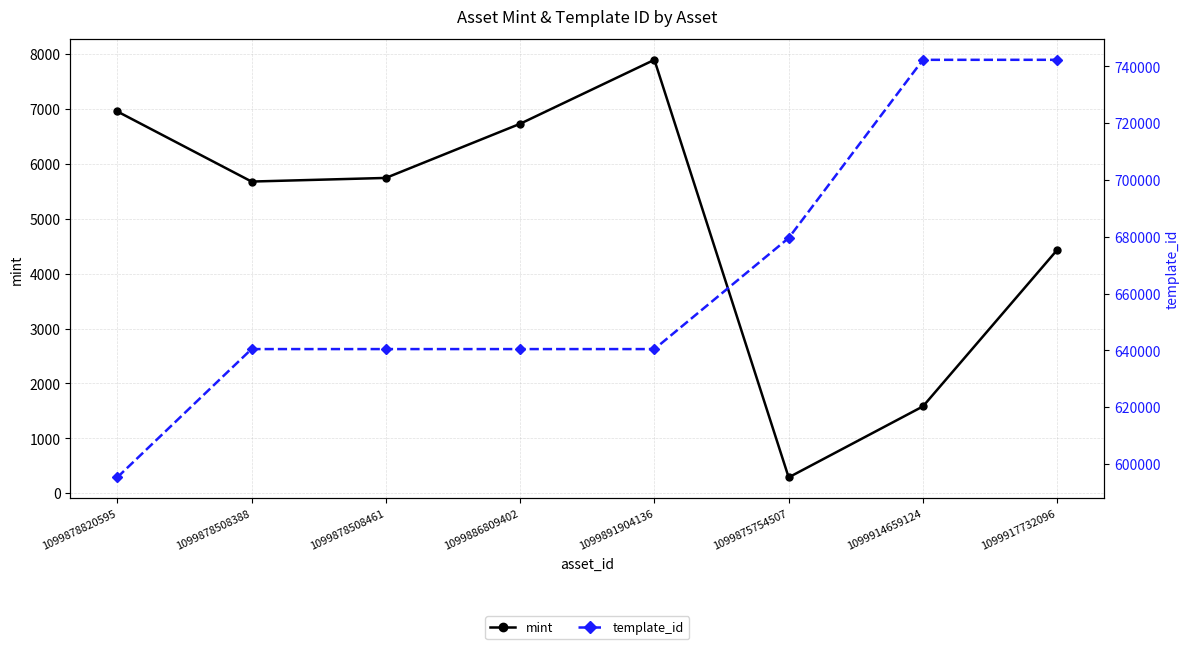

The value of mint at 1099878508388 is 2342. True or false?

False